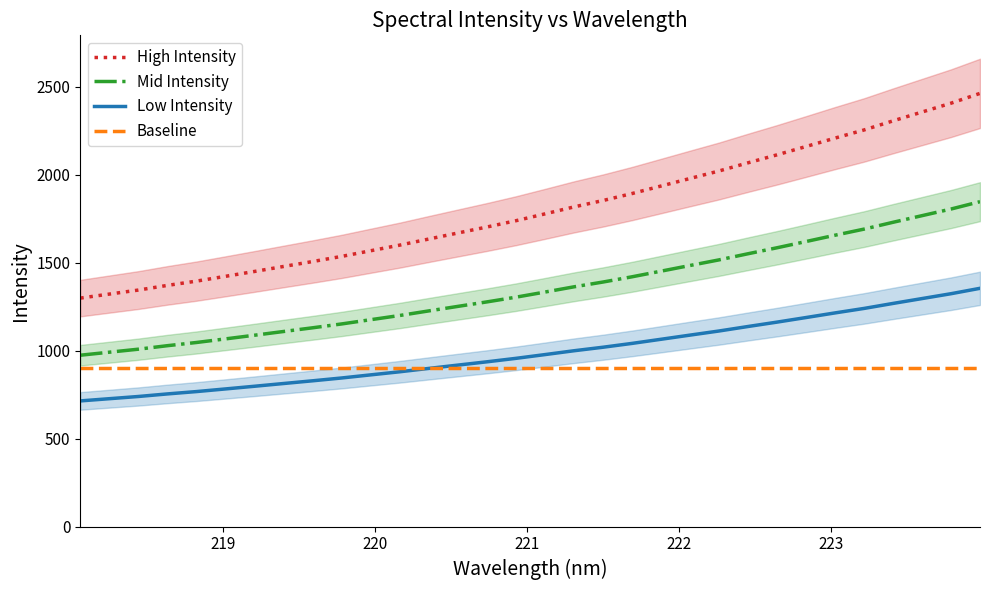

Is this an area chart (filled region under the line)?

No